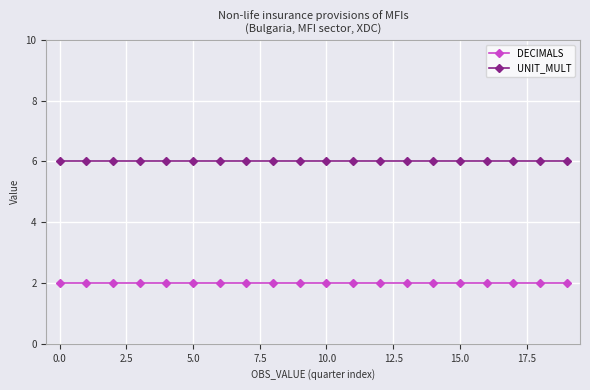

Reading right to left, transcribe all the data shown in this chart.

DECIMALS: 2	2	2	2	2	2	2	2	2	2	2	2	2	2	2	2	2	2	2	2
UNIT_MULT: 6	6	6	6	6	6	6	6	6	6	6	6	6	6	6	6	6	6	6	6